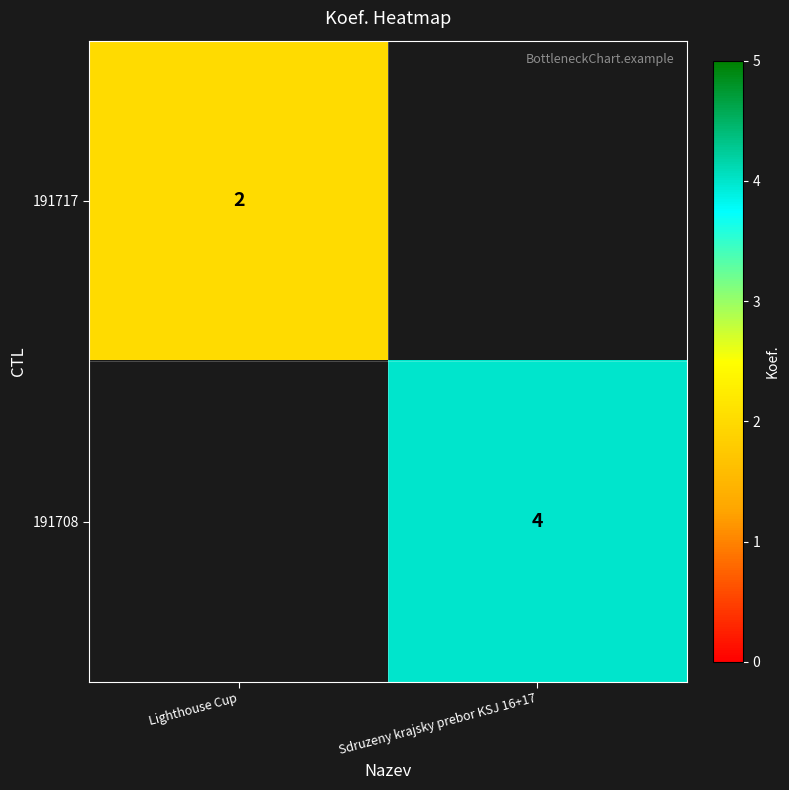

What is the total value across all series at Sdruzeny krajsky prebor KSJ 16+17?

4